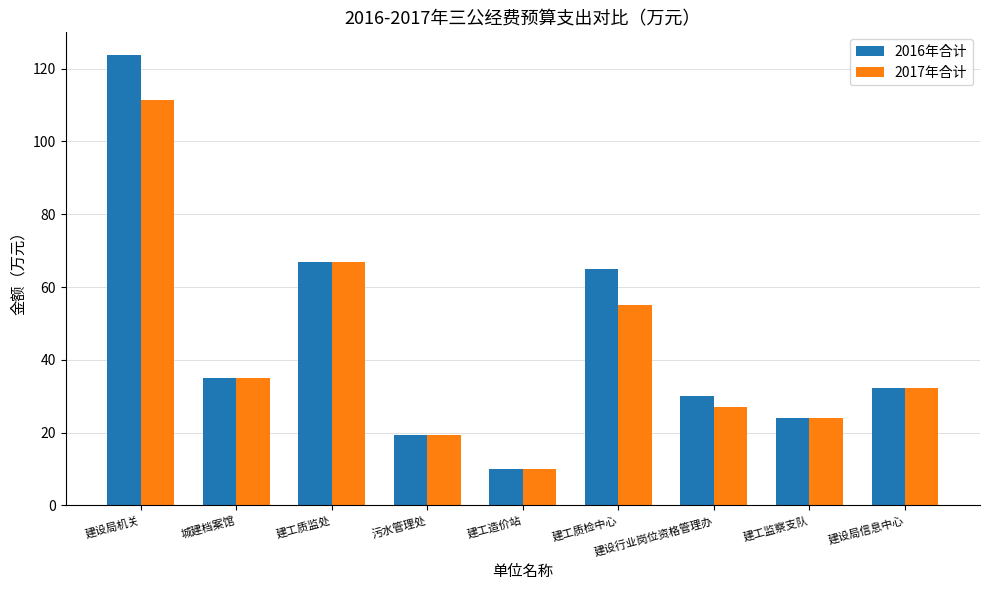

What is the label of the 1st bar from the left?

建设局机关